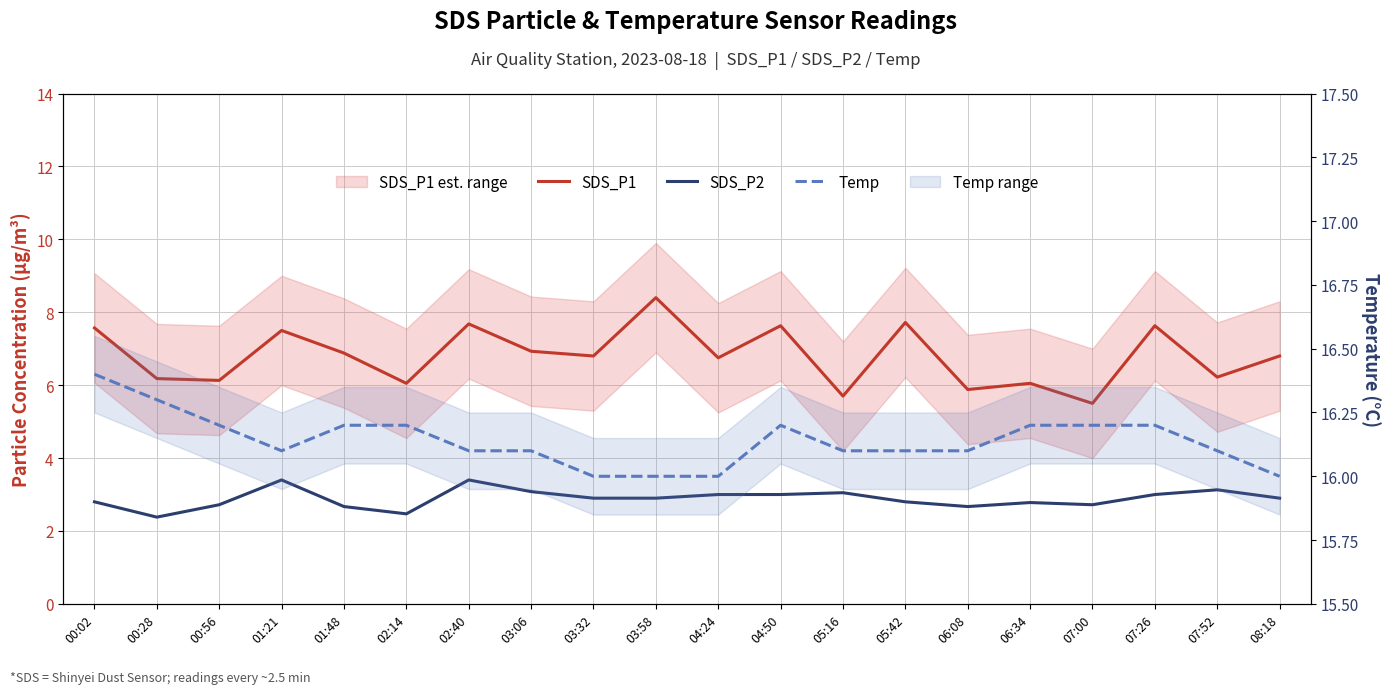

The SDS_P1 series shows 2.7 at 06:08. True or false?

False